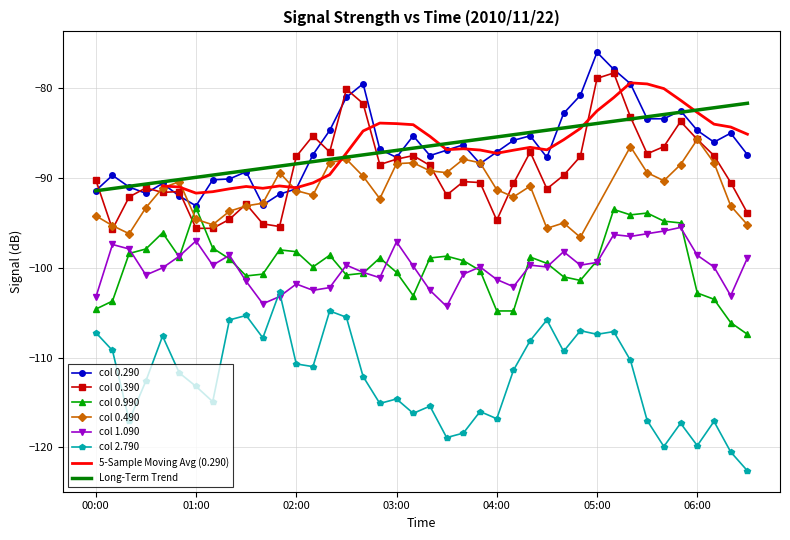

What is the difference between the second highest and second lowest values in the 0.290 series?

15.1